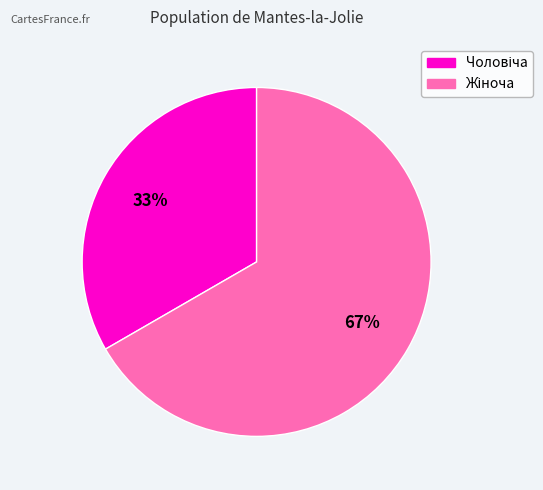

Is there any slice that represents more than half of the pie?

Yes